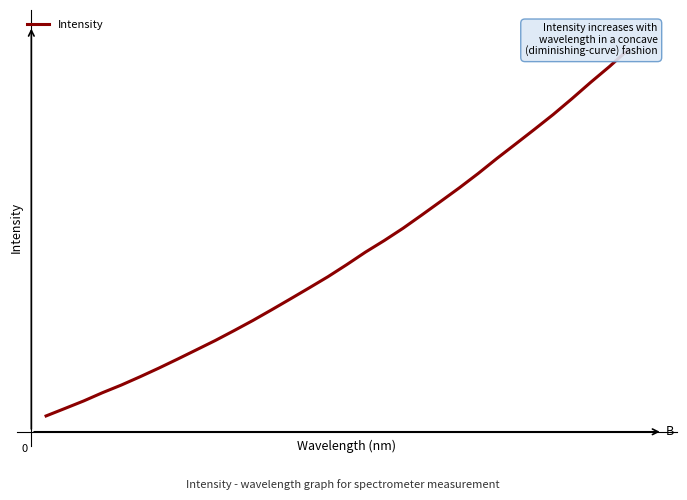

True or false: there are more than 2 points higher than both neighbors.

False